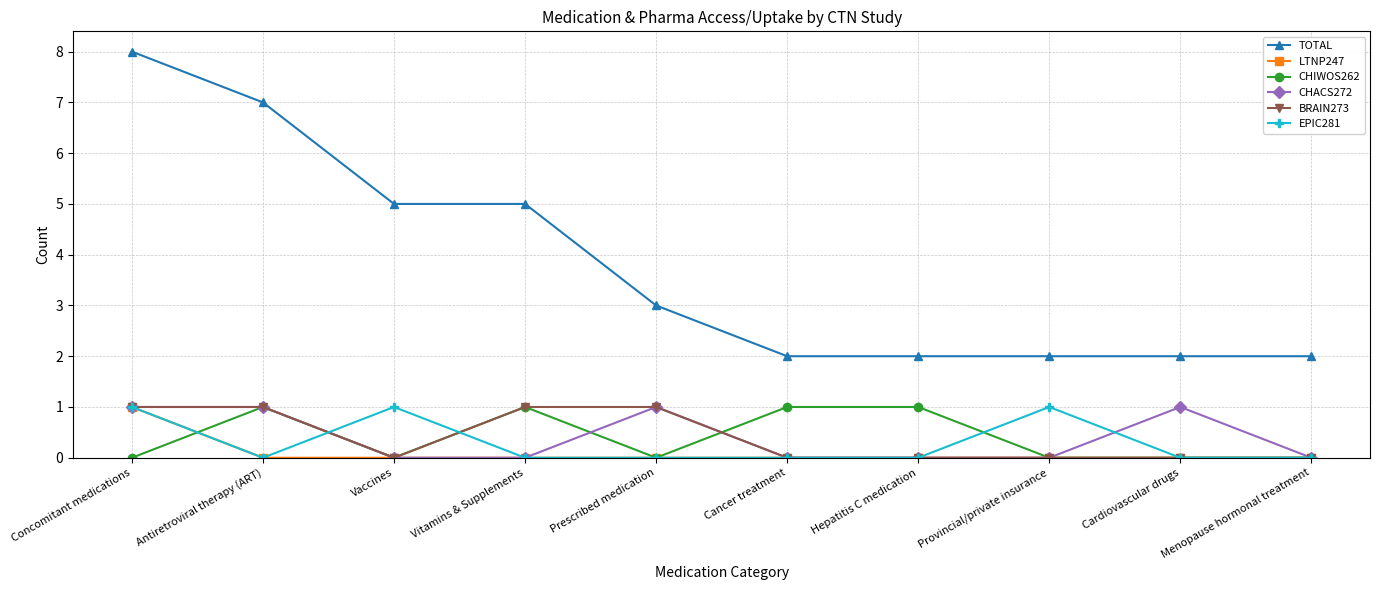

Which series has the widest spread of values?

TOTAL